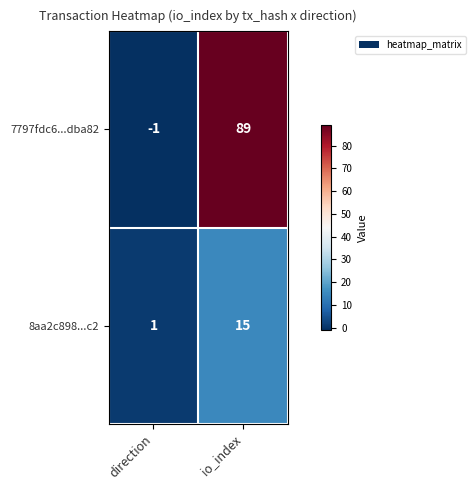

How many distinct data groups are displayed?

2